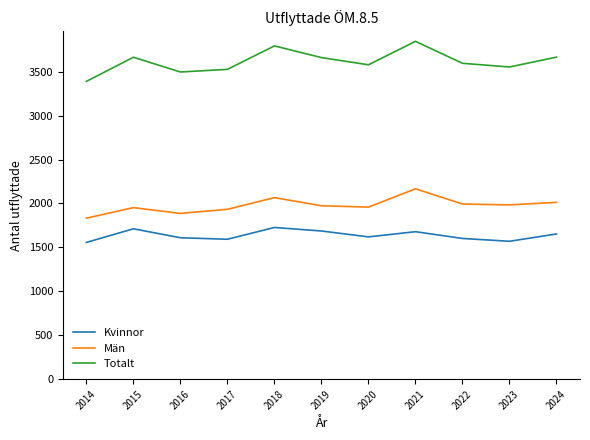

Does the chart have visible grid lines?

No